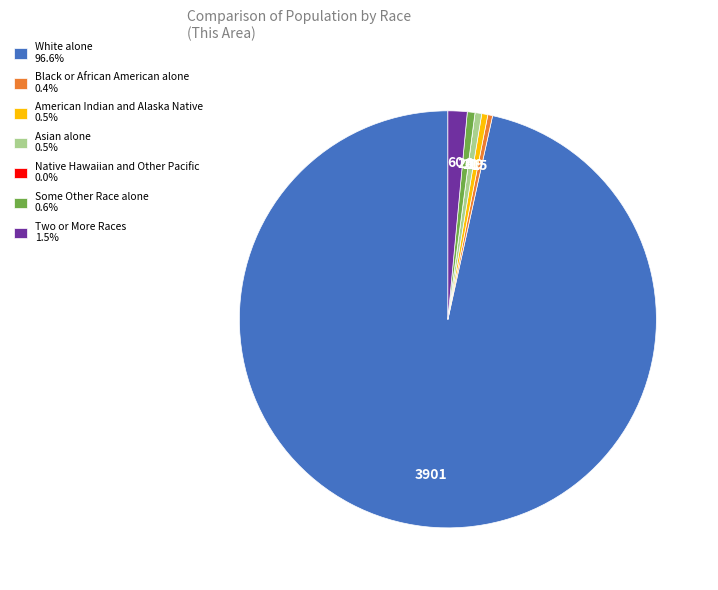

Is White alone the majority of the pie?

Yes